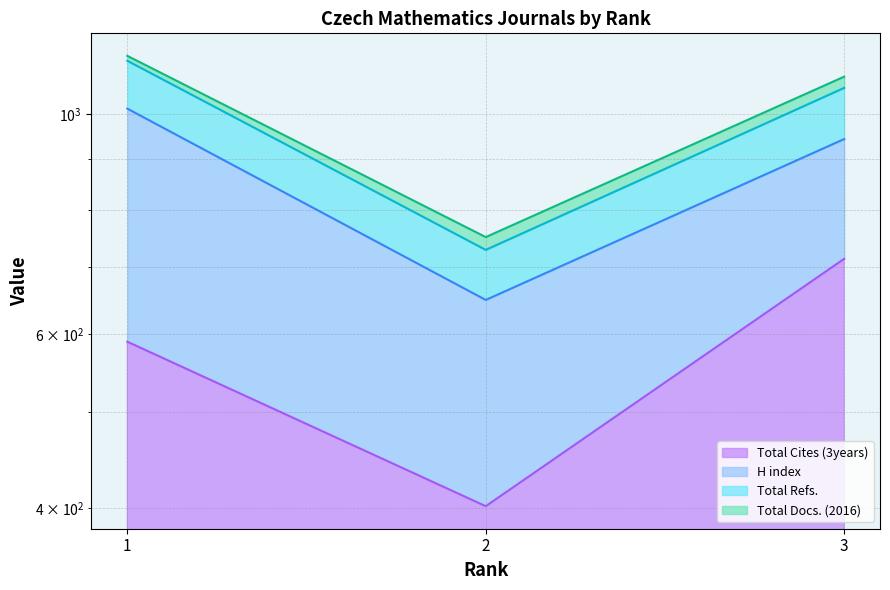

Which has a higher value, 3 or 2?

3